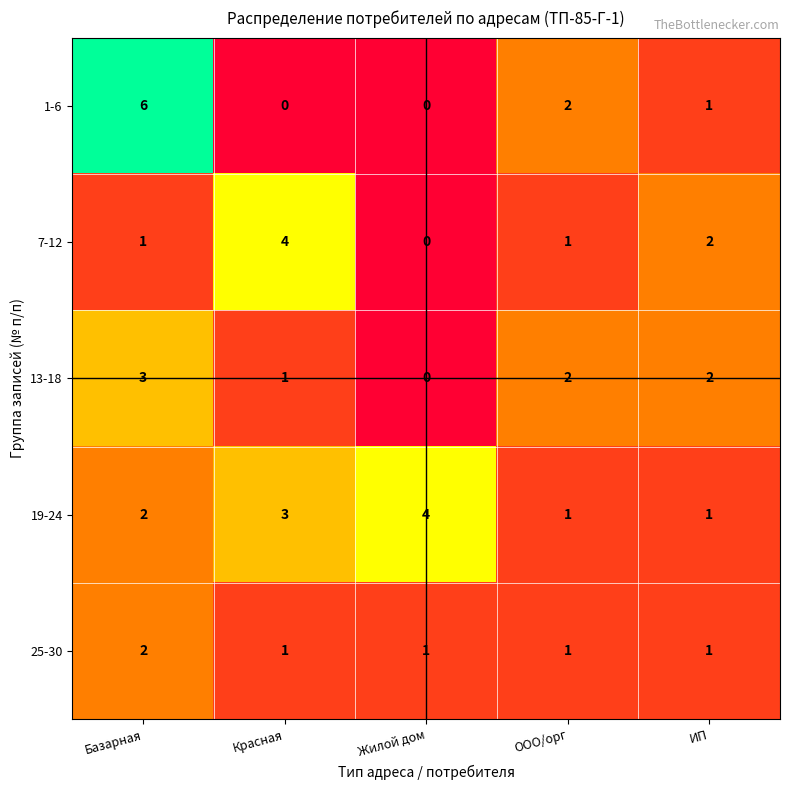

The value of 25-30 at Жилой дом is 1. True or false?

True